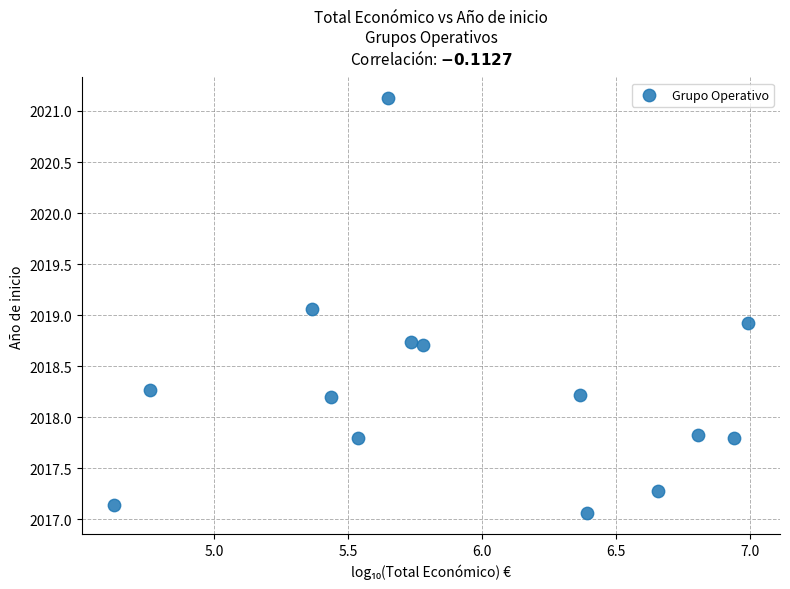

What is the range of X values (max minus min)?

2.4